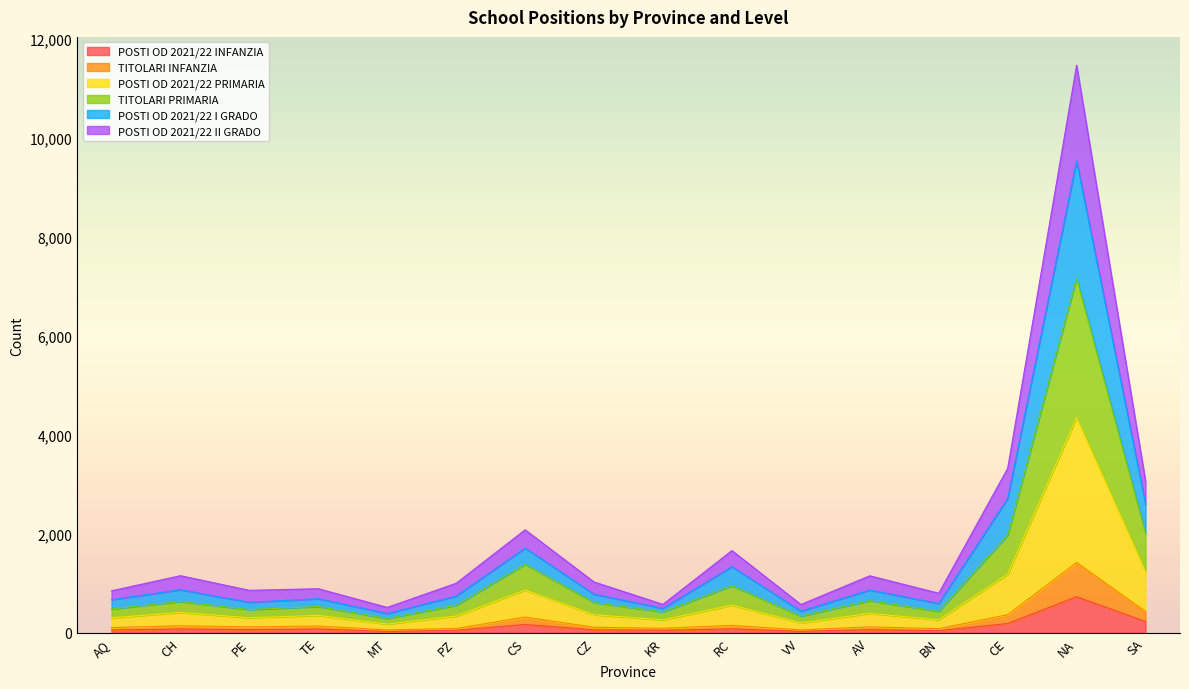

True or false: POSTI OD 2021/22 INFANZIA and POSTI OD 2021/22 II GRADO intersect in this chart.

False